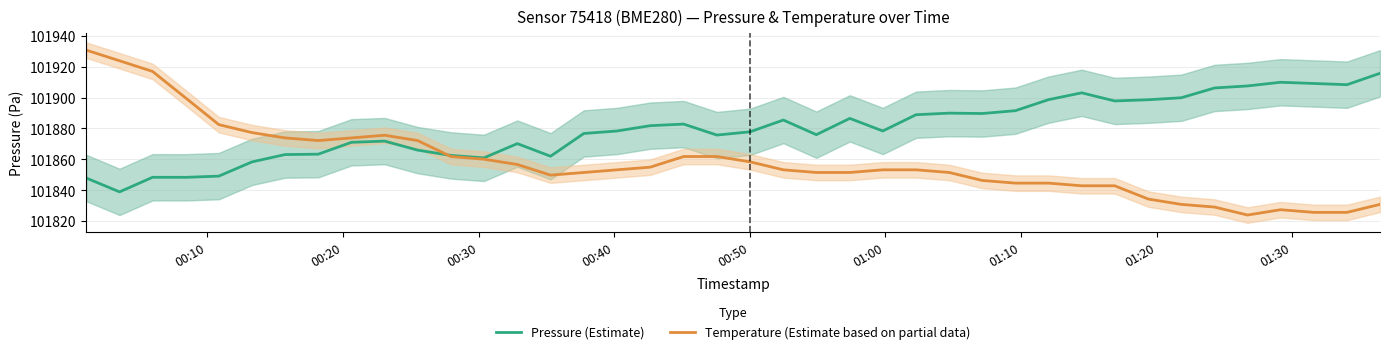

What is the highest value of the Temperature (Estimate based on partial data) series?

101930.7